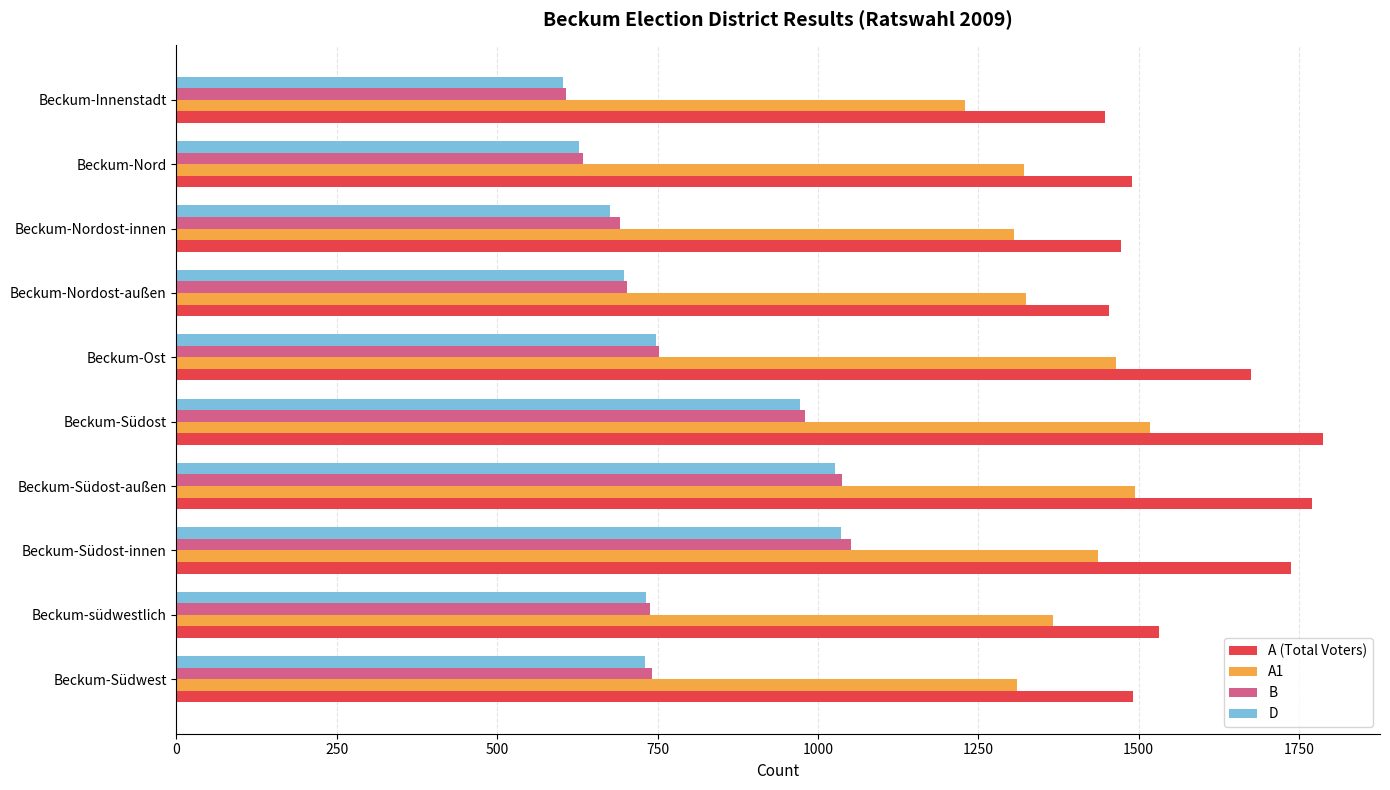

What is the difference between the highest and lowest values at Beckum-südwestlich?

800